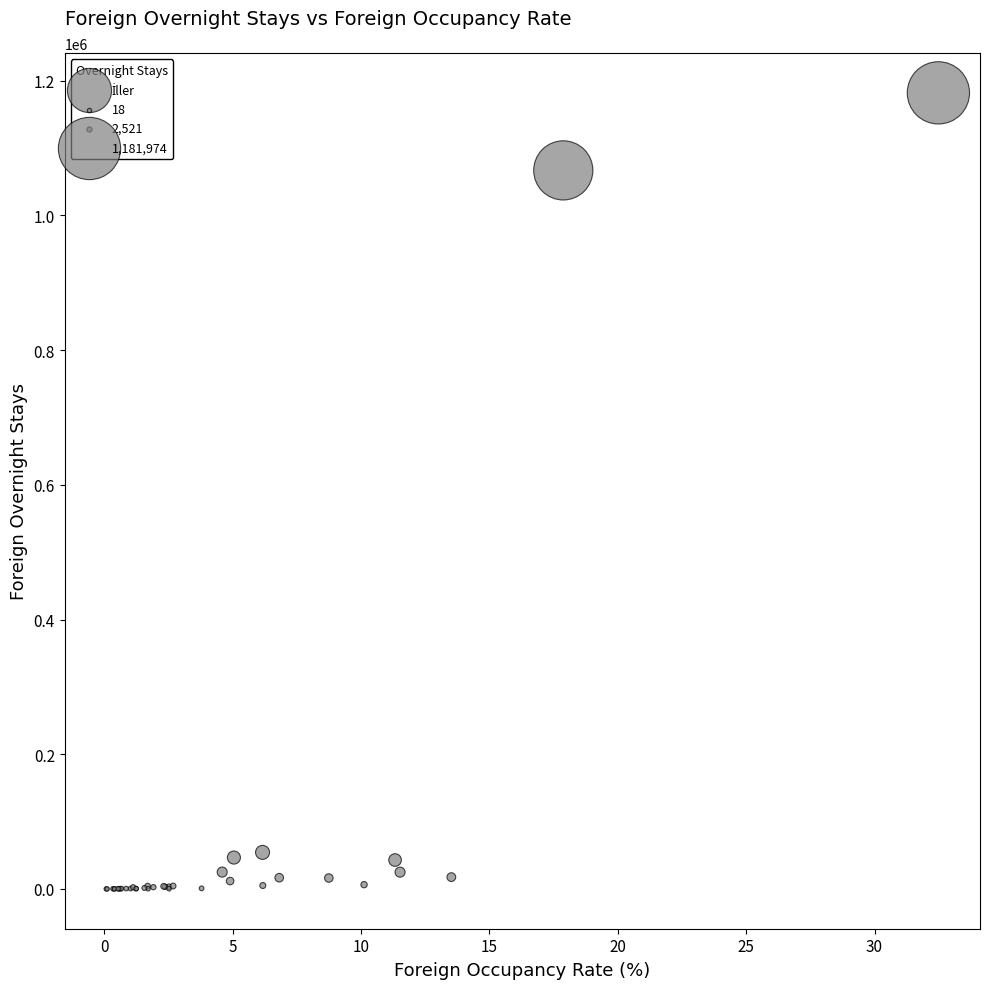

What Y value in the scatter plot is closest to 590996?

1066870